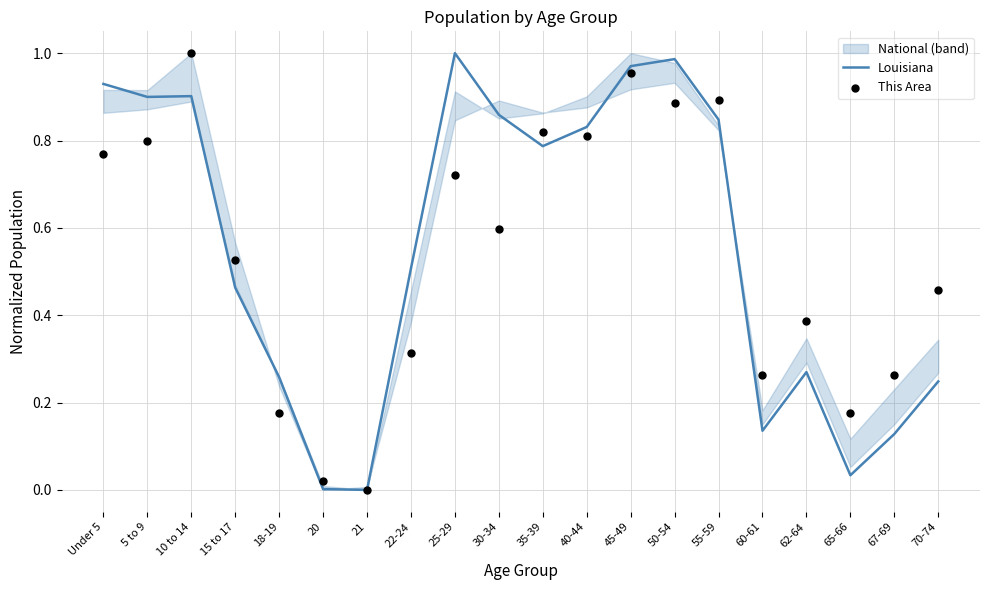

Which series contains the lowest Y value?

Louisiana